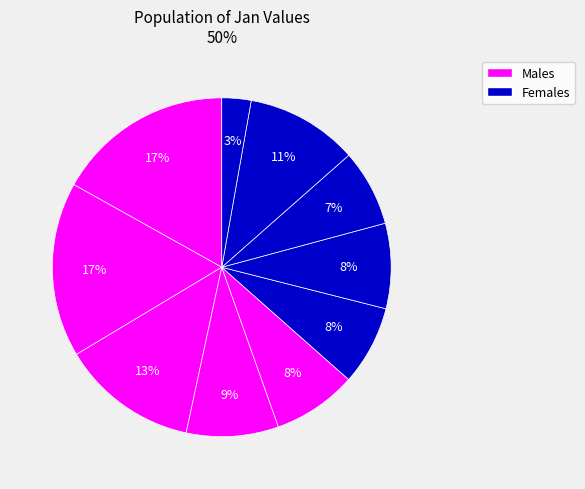

How many slices are in this pie chart?

10